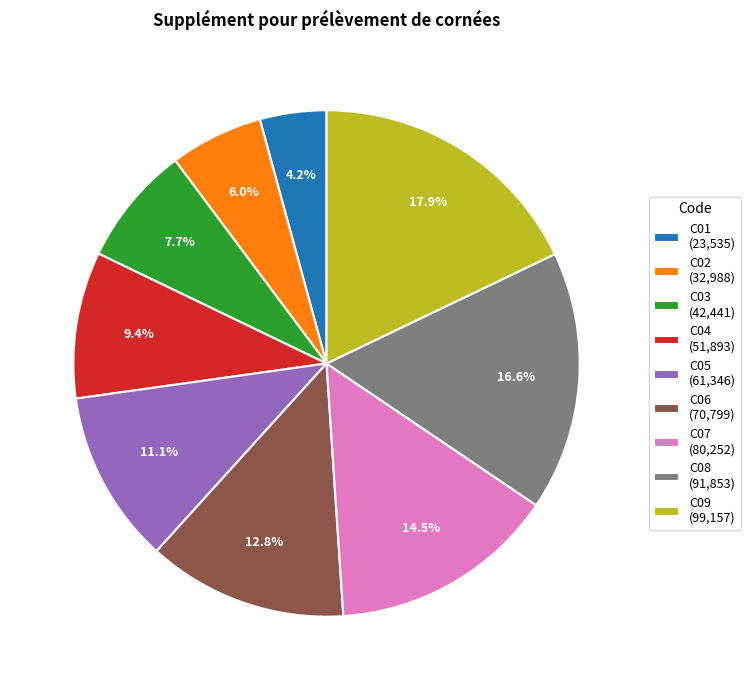

The C04 slice represents 1% of the pie. True or false?

False